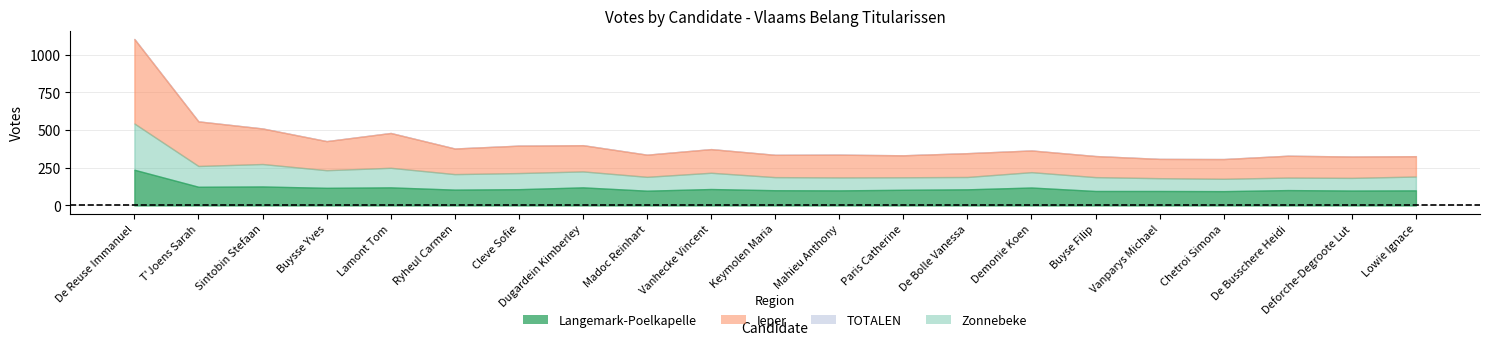

Rank the series by their maximum value, from lowest to highest.

Langemark-Poelkapelle, Zonnebeke, Ieper, TOTALEN